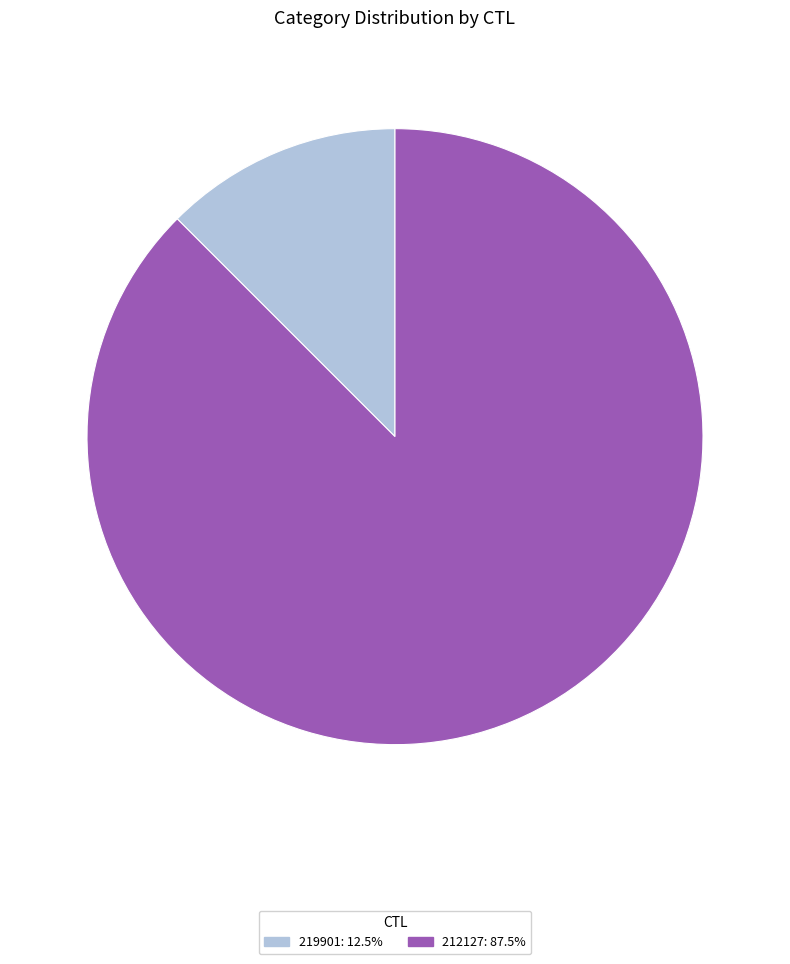

How many segments does this pie chart have?

2